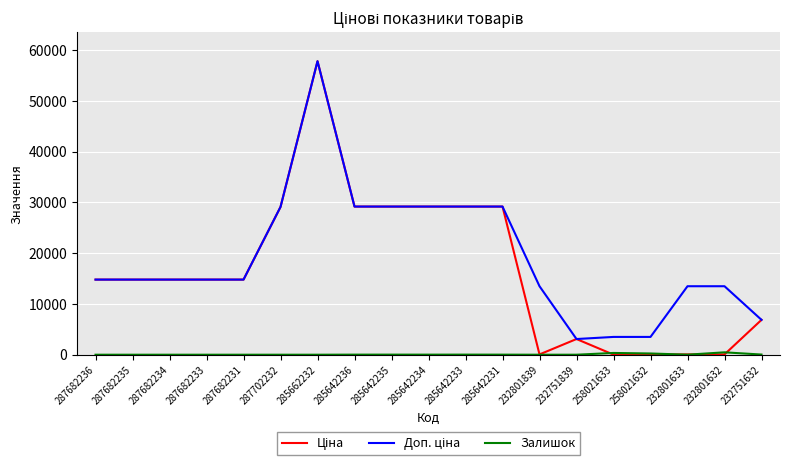

Which category has the highest value across all series?

285662232